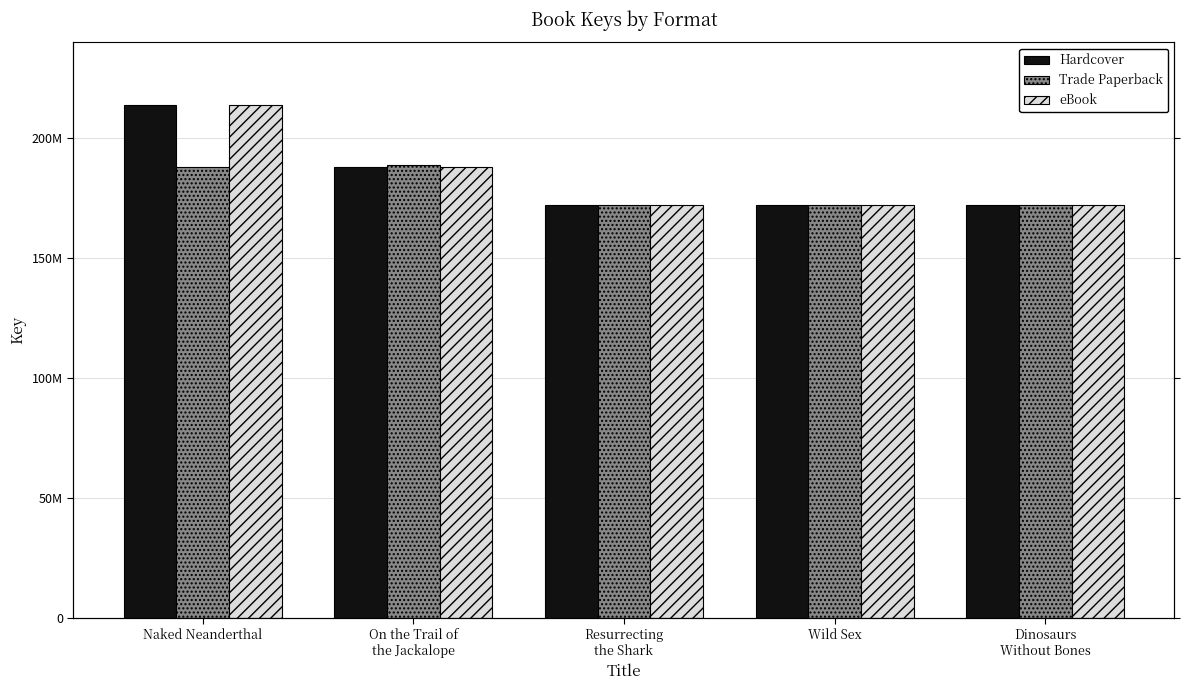

What is the maximum value for Trade Paperback?

188990021